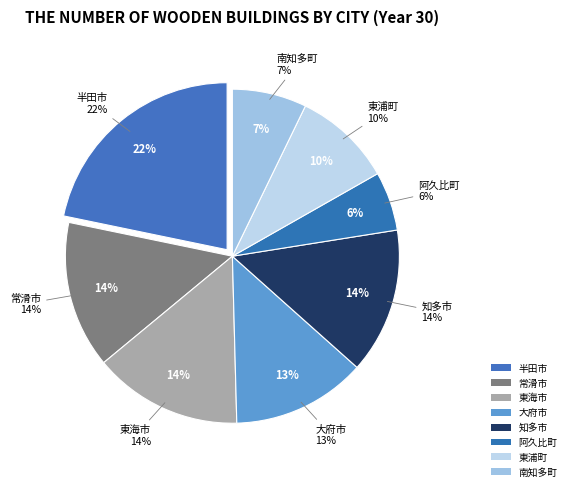

Rank the categories by value from highest to lowest.

半田市, 東海市, 常滑市, 知多市, 大府市, 東浦町, 南知多町, 阿久比町